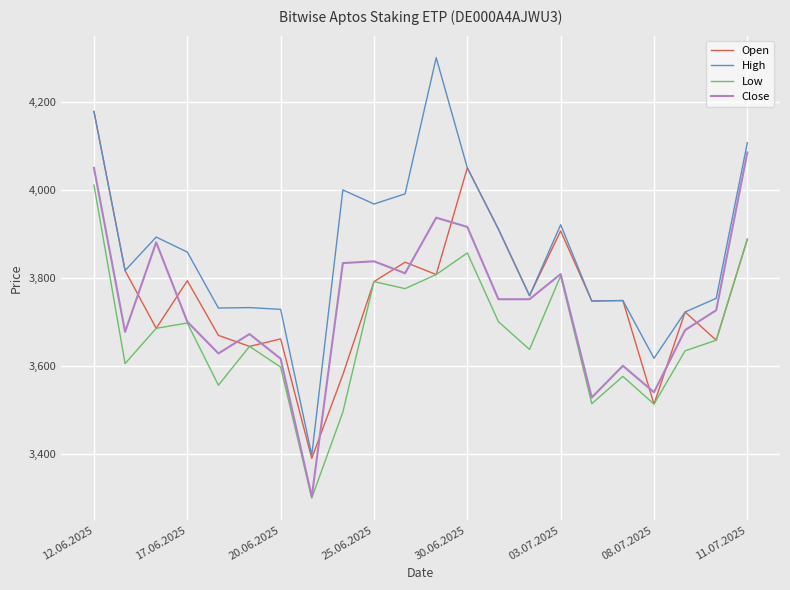

What is the maximum value for Close?

4085